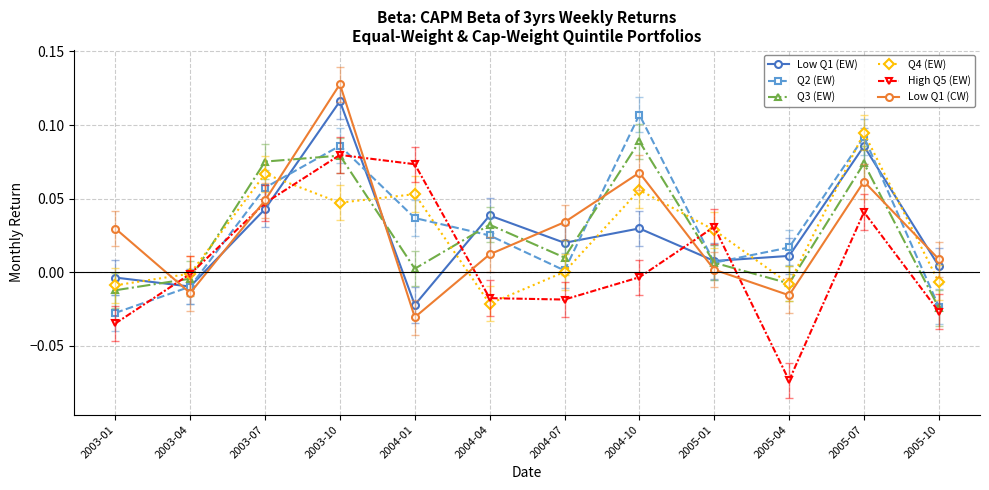

True or false: High Q5 (EW) has more than 2 interior local peaks.

True